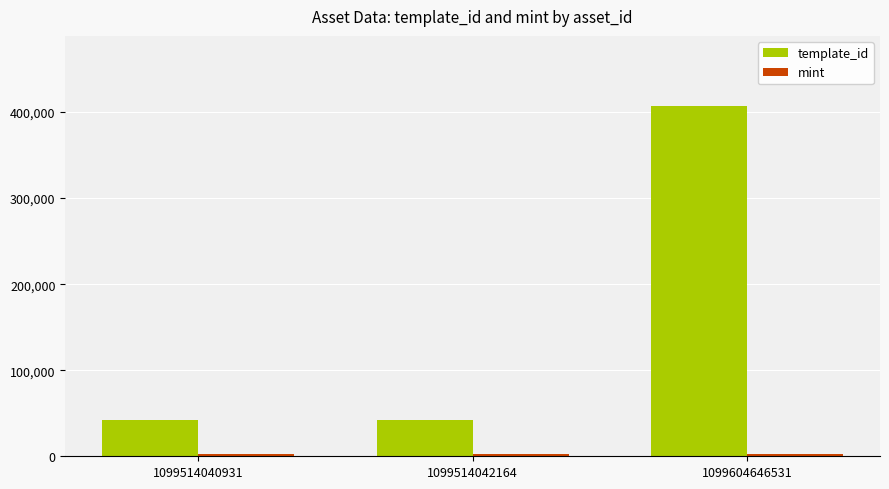

Between 1099514040931 and 1099604646531, which series saw the biggest shift?

template_id